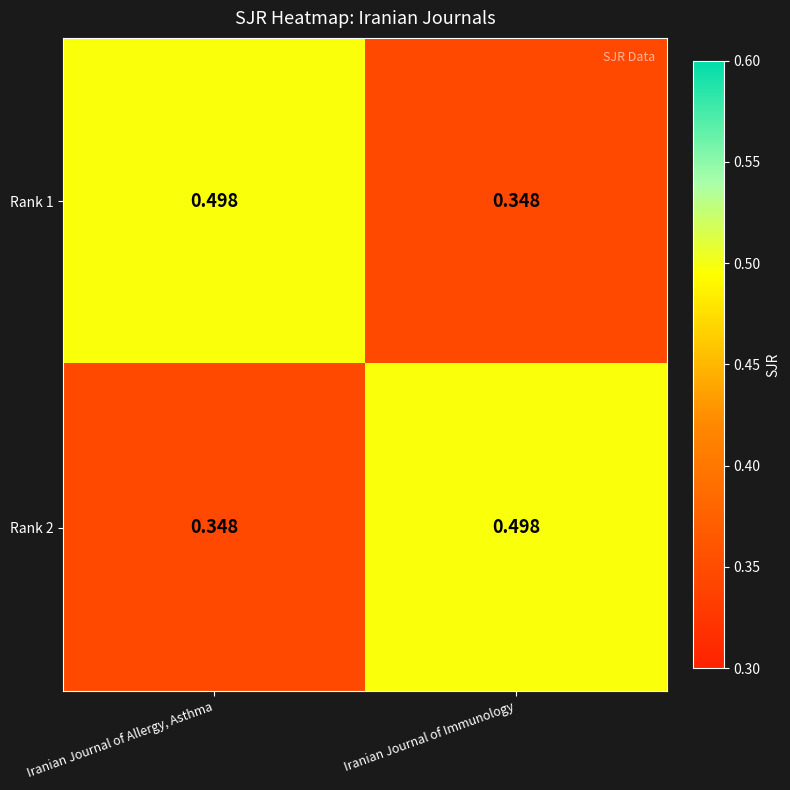

Which category has the lowest value in the Rank 2 series?

Iranian Journal of Allergy, Asthma